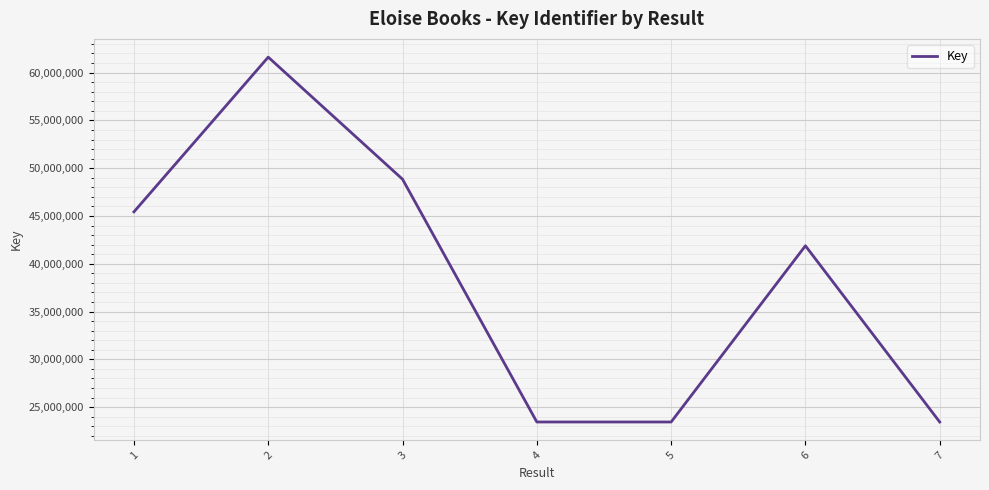

Between 4 and 3, which is larger?

3